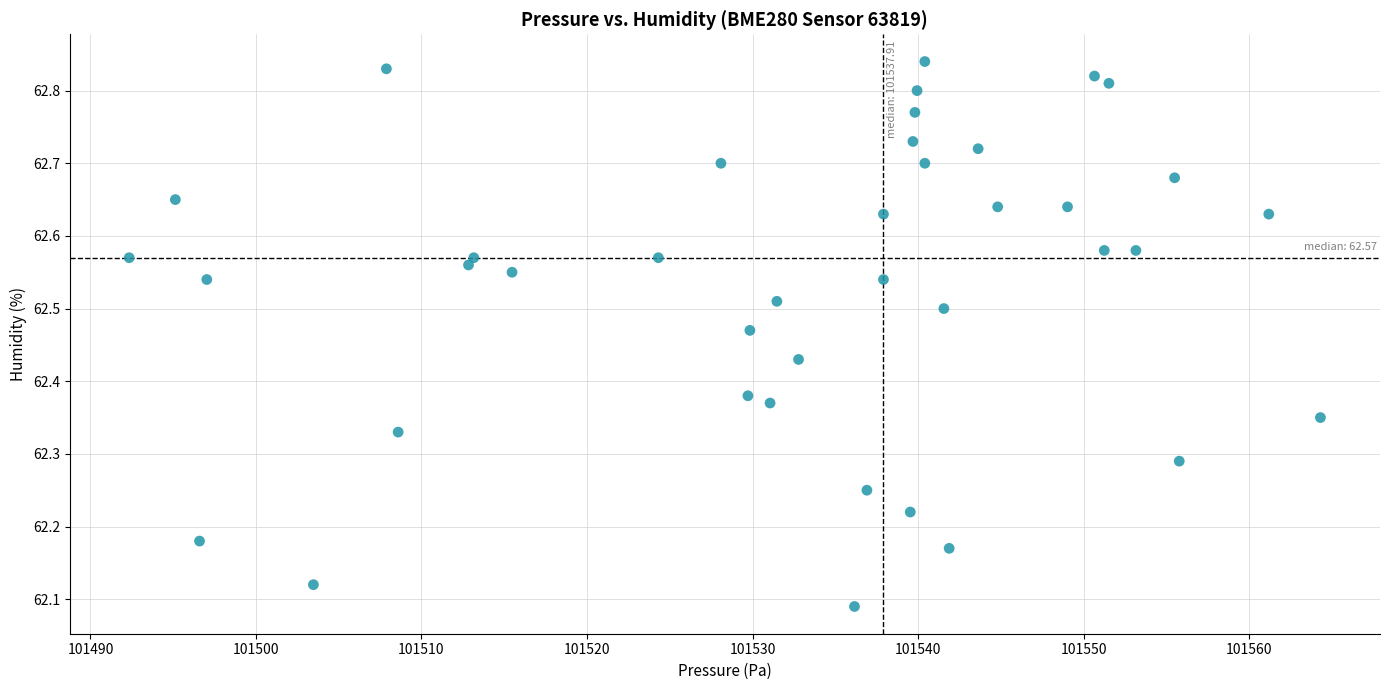

Count the number of points in this scatter plot.

40